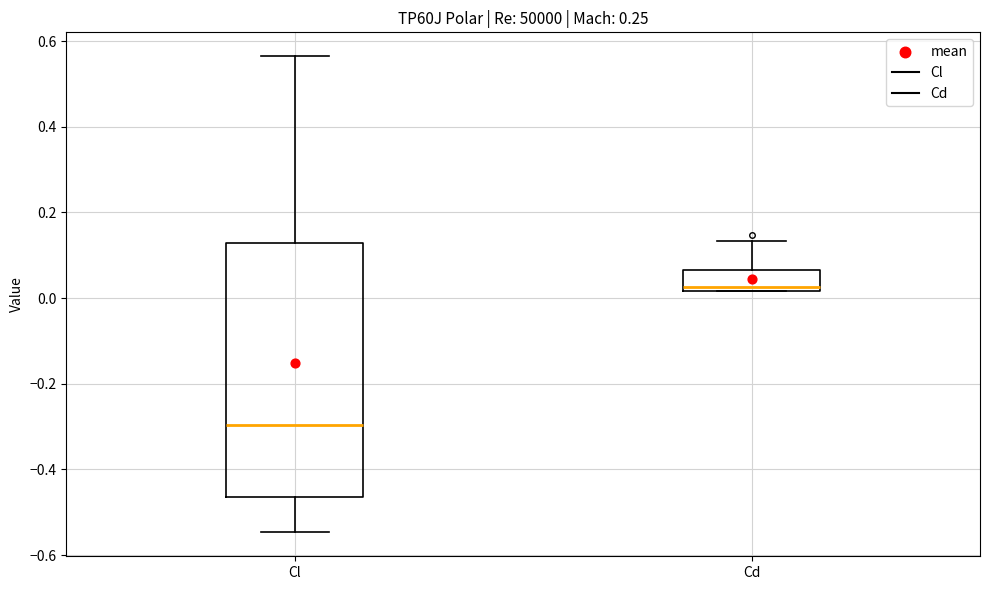

Reading left to right, read every box against the y-axis: the position of its median line, the range the box covers, and the ends of its whiskers. The values are not printed on the chart, so give them approximately, as read against the axis.

Cl: median -0.30, box -0.46 to 0.12, whiskers -0.54 to 0.56
Cd: median 0.02 (just above the box's lower edge), box 0.02 to 0.06, whiskers 0.02 to 0.14